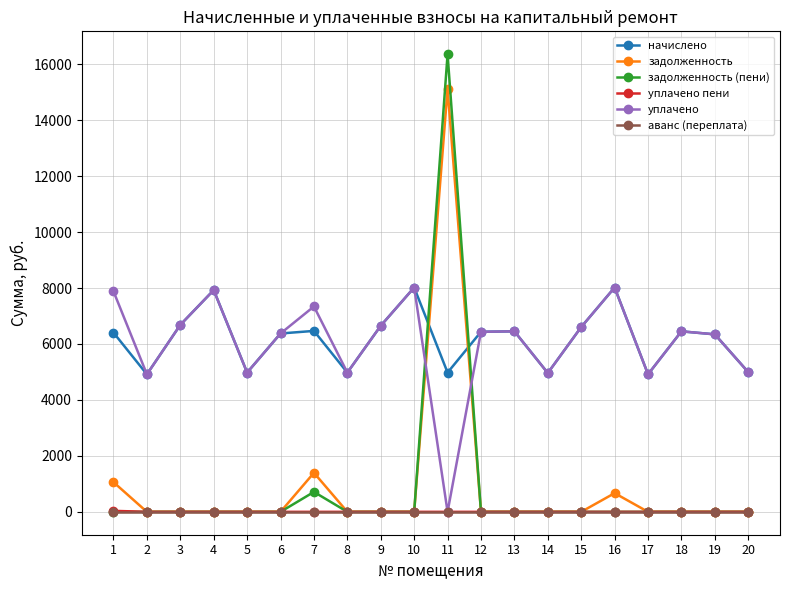

What is the total value across all series at 4?

15851.5